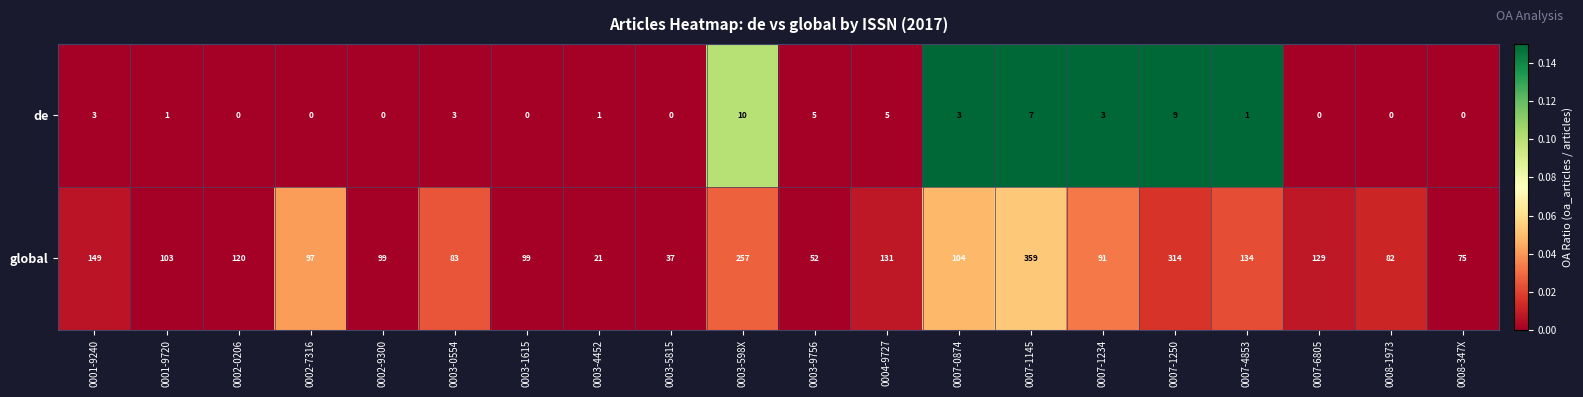

Between 0007-6805 and 0008-1973, which series saw the biggest shift?

global